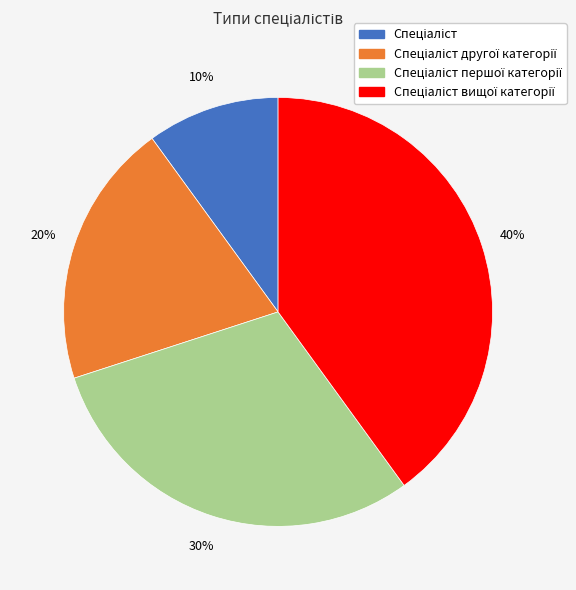

Does any single category account for the majority?

No